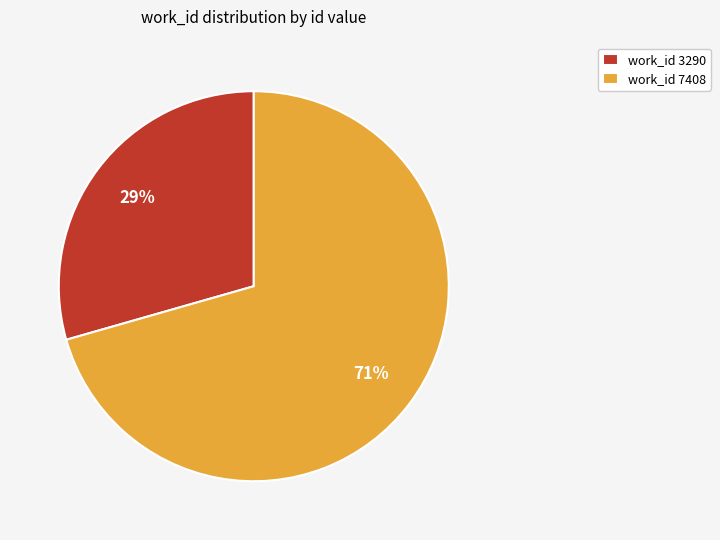

Count the number of slices in the pie.

2